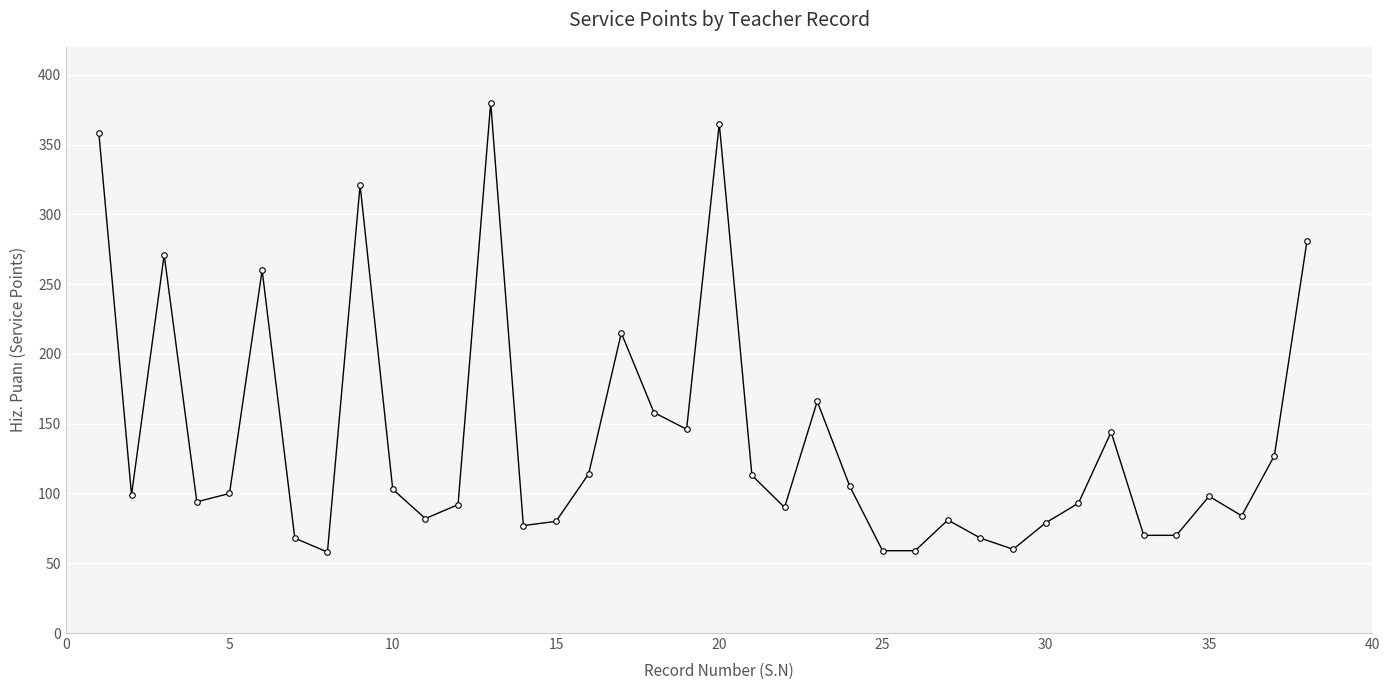

What is the difference between the maximum and minimum values?

322